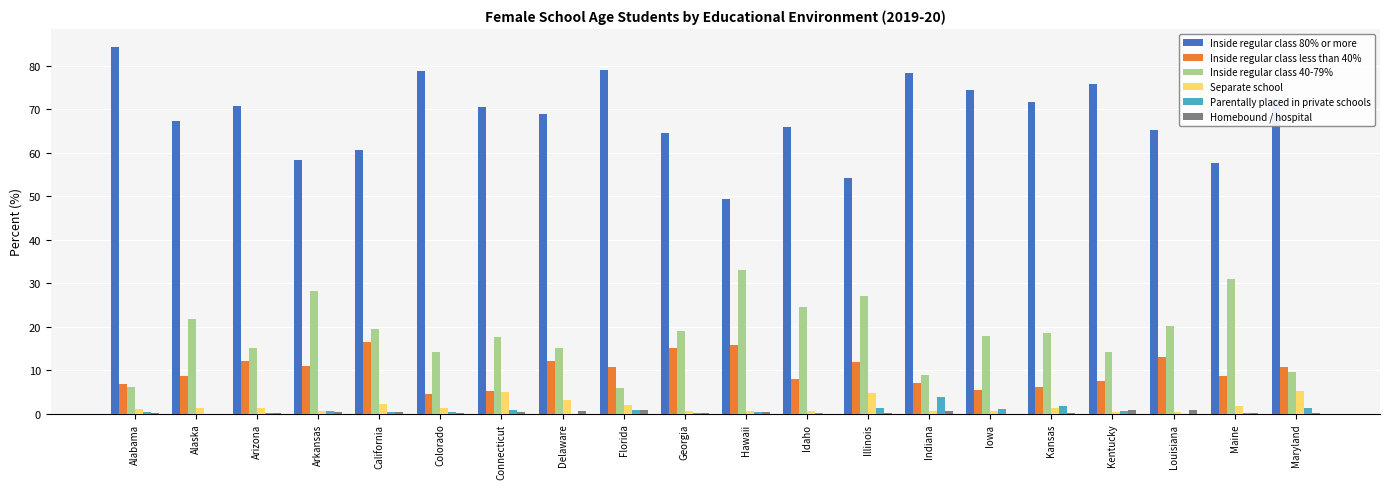

What is the greatest value displayed?

84.3